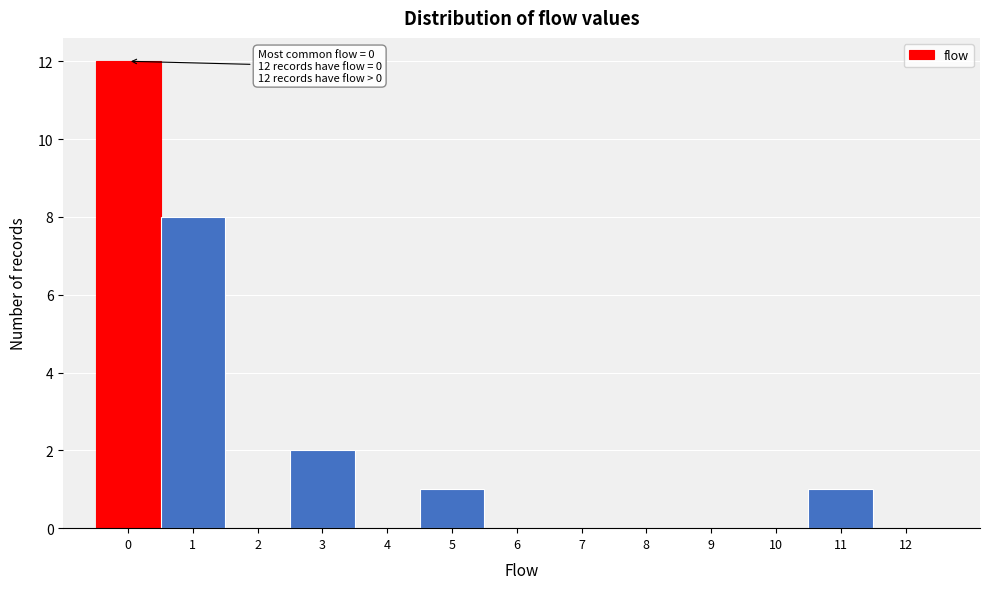

Reading left to right, extract all data points from this chart.

0=12	1=8	2=0	3=2	4=0	5=1	6=0	7=0	8=0	9=0	10=0	11=1	12=0